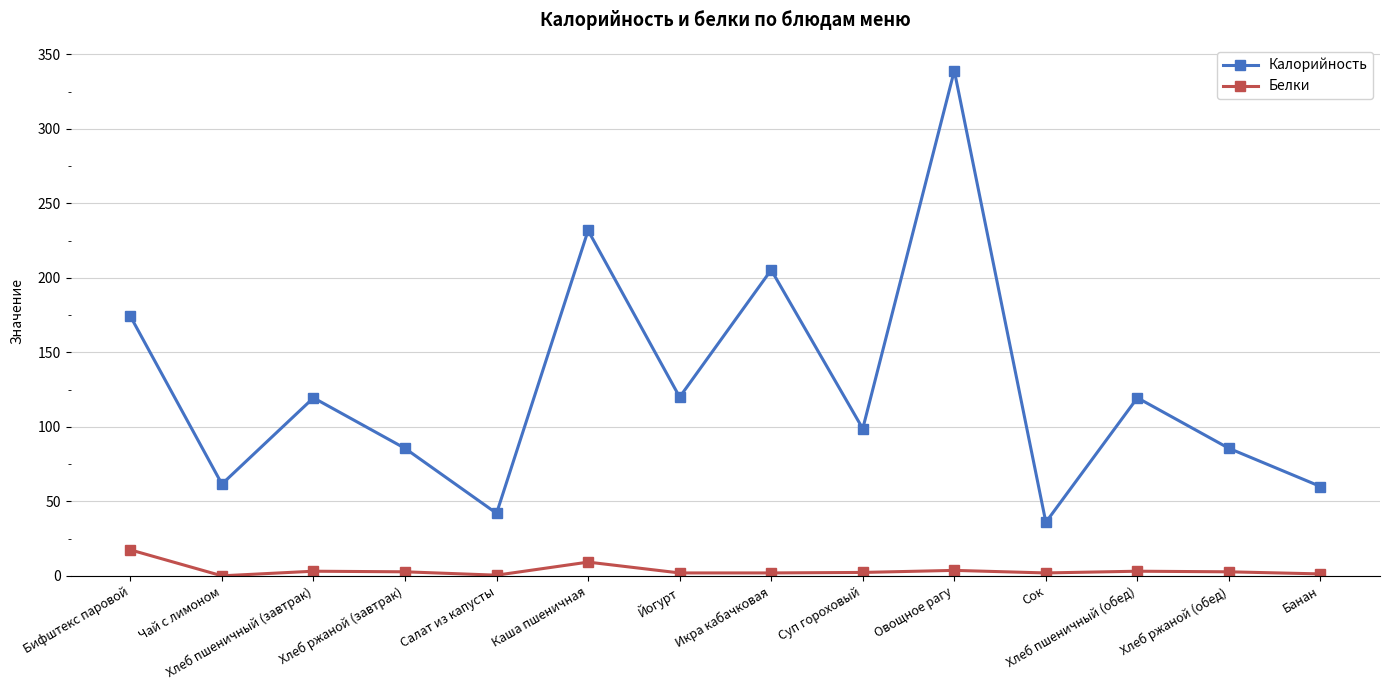

At which category does the chart reach its peak across all series?

Овощное рагу